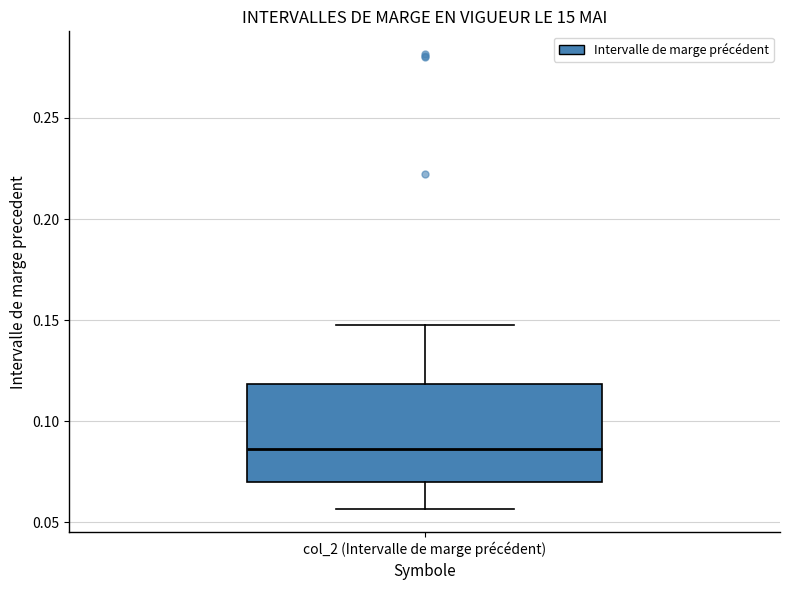

Transcribe this box plot: give where the median line is, the range the box spans, and where the two whiskers end, as read against the y-axis. The values are not printed on the chart, so give them approximately, as read against the axis.

median 0.085, box 0.070 to 0.120, whiskers 0.055 to 0.150